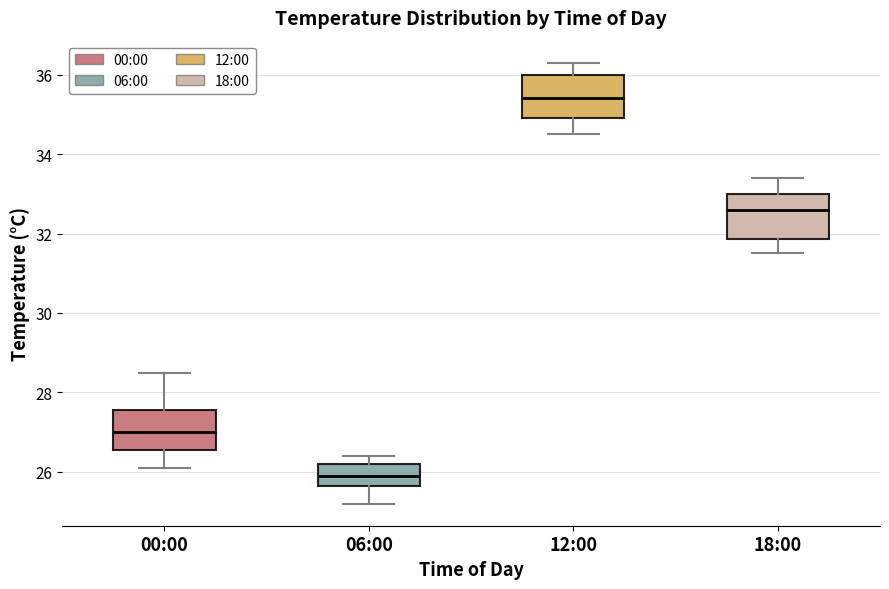

Reading left to right, read every box against the y-axis: the position of its median line, the range the box covers, and the ends of its whiskers. The values are not printed on the chart, so give them approximately, as read against the axis.

00:00: median 27.0, box 26.6 to 27.6, whiskers 26.2 to 28.6
06:00: median 26.0, box 25.6 to 26.2, whiskers 25.2 to 26.4
12:00: median 35.4, box 35.0 to 36.0, whiskers 34.6 to 36.4
18:00: median 32.6, box 31.8 to 33.0, whiskers 31.6 to 33.4